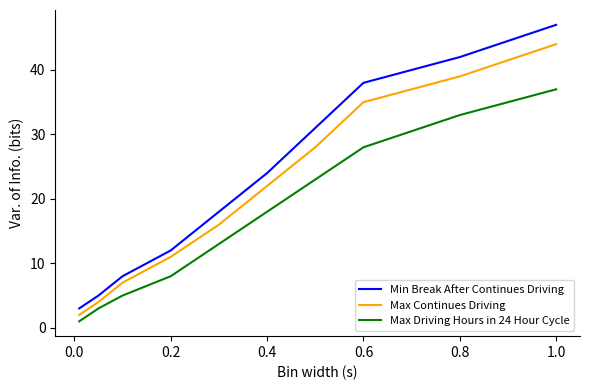

What is the maximum value for Min Break After Continues Driving?

47